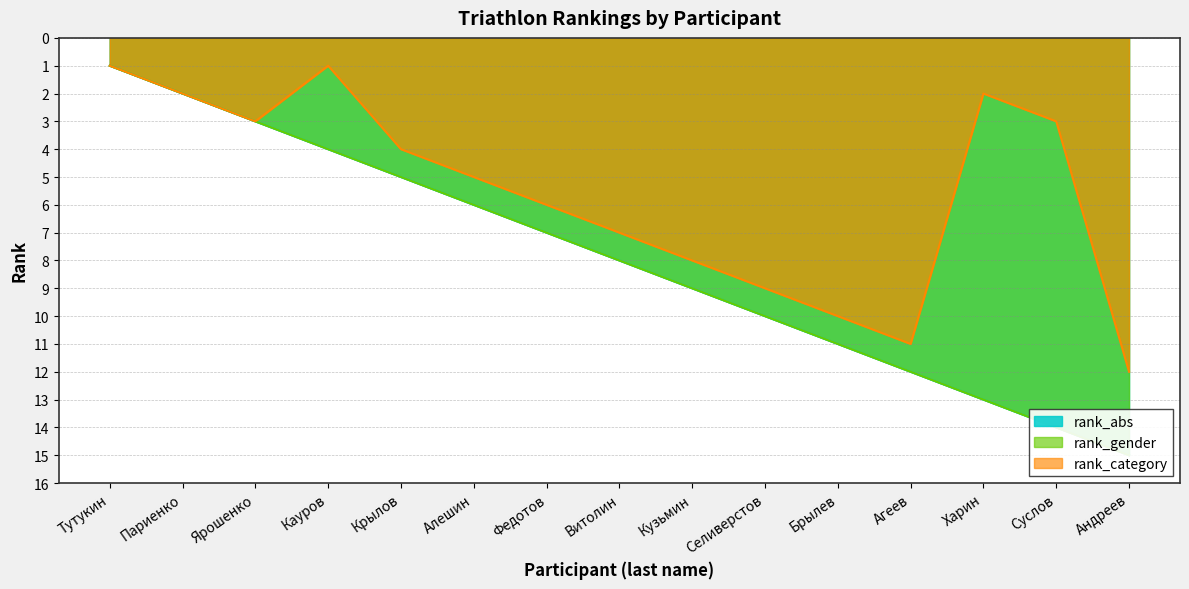

Which series changed the most between Тутукин and Селиверстов?

rank_abs